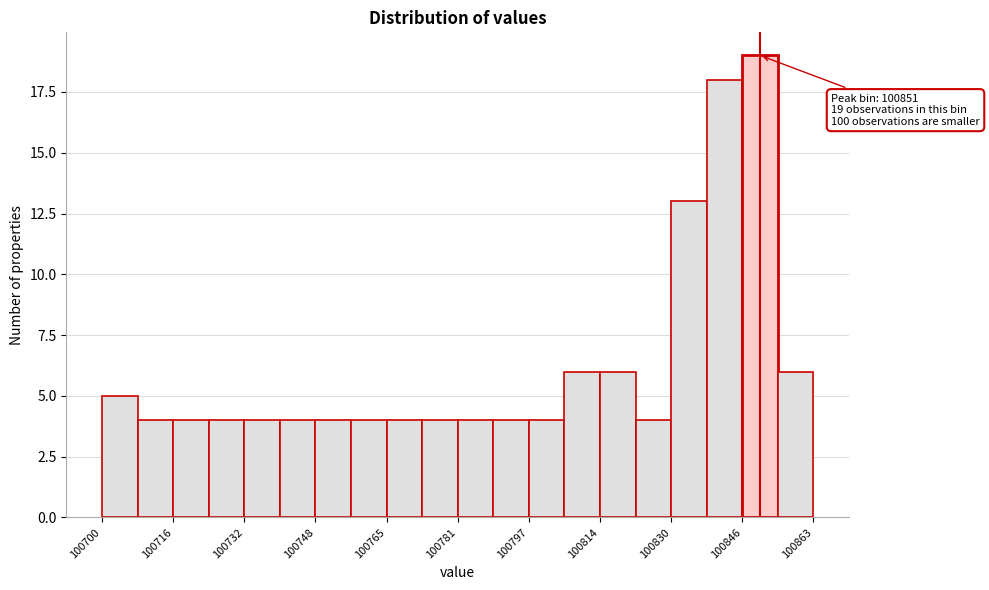

Over which range of the x-axis is the bar tallest?

100846 to 100854